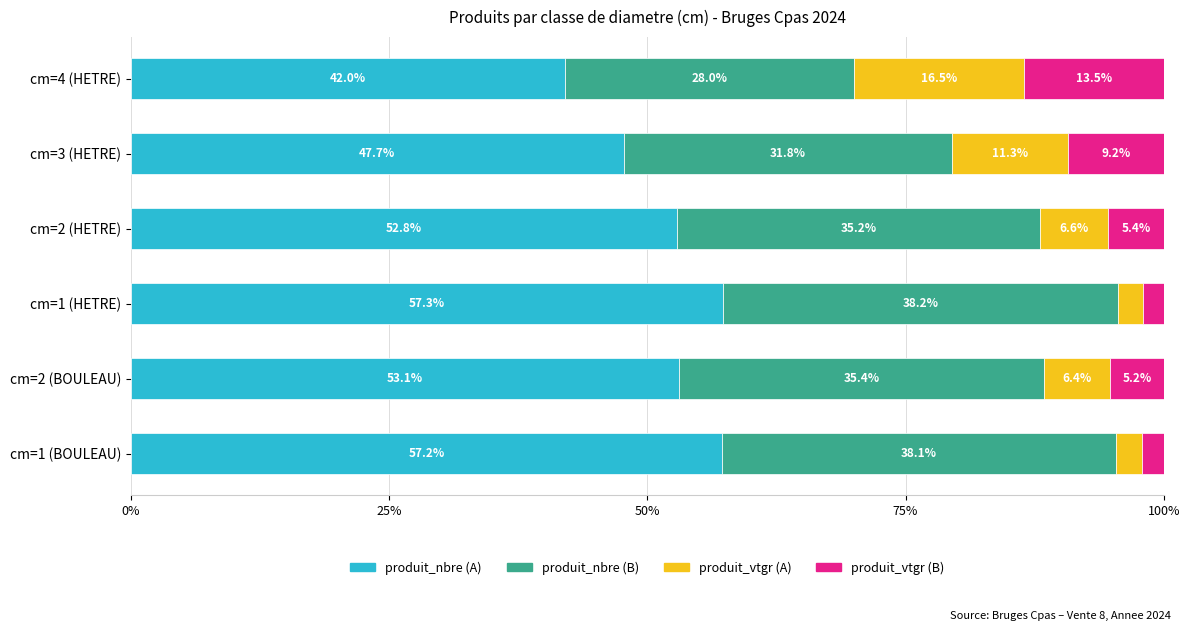

What is the total value across all series at cm=2 (HETRE)?

100.0